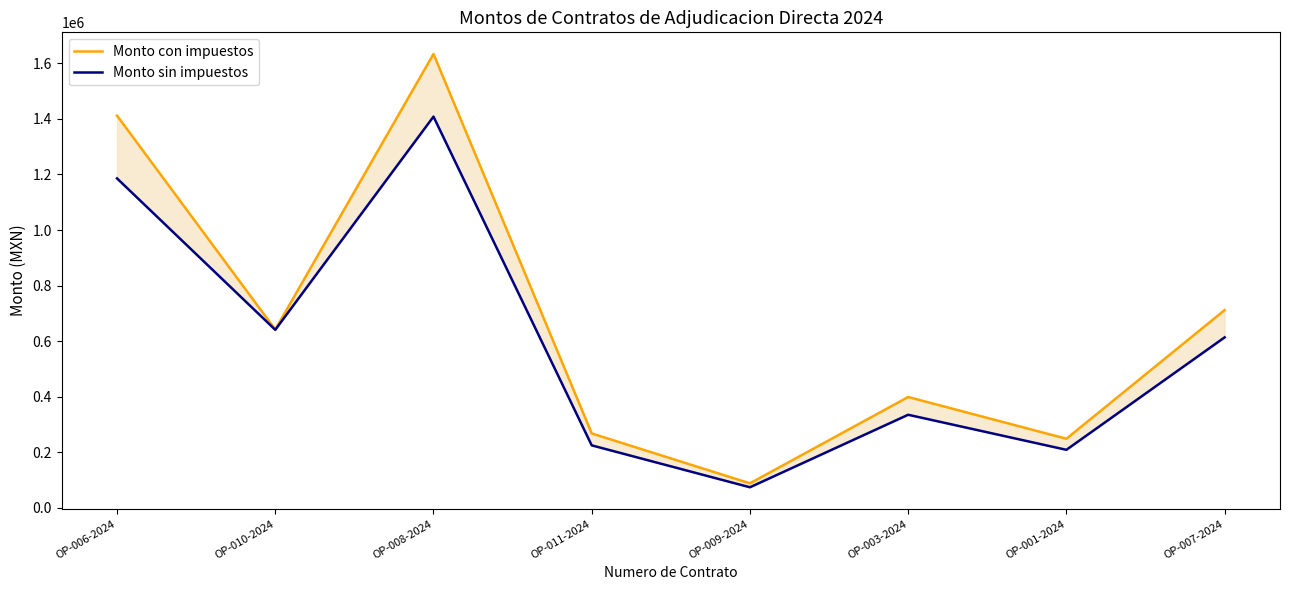

What are all the series names shown in the legend?

Monto con impuestos, Monto sin impuestos